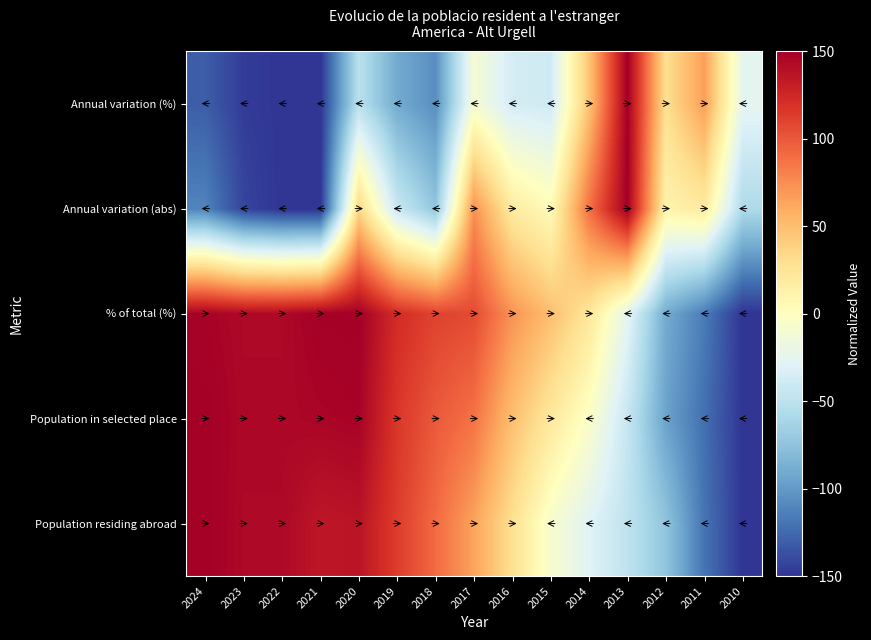

Reading right to left, extract all data points from this chart.

Population residing abroad: 2010=-150.0	2011=-119.6	2012=-73.8	2013=-48.3	2014=-29.3	2015=-7.5	2016=28.7	2017=64.4	2018=90.9	2019=113.5	2020=136.7	2021=134.8	2022=143.9	2023=143.9	2024=150.0
Population in selected place: 2010=-150.0	2011=-121.9	2012=-95.1	2013=-44.2	2014=-4.0	2015=21.4	2016=49.6	2017=87.1	2018=99.1	2019=116.5	2020=147.3	2021=146.0	2022=144.6	2023=144.6	2024=150.0
% of total (%): 2010=-150.0	2011=-115.8	2012=-90.2	2013=-25.6	2014=23.3	2015=49.7	2016=72.3	2017=106.5	2018=110.4	2019=122.0	2020=150.0	2021=149.2	2022=143.8	2023=143.8	2024=147.7
Annual variation (abs): 2010=-57.7	2011=19.2	2012=11.5	2013=150.0	2014=88.5	2015=3.8	2016=19.2	2017=73.1	2018=-73.1	2019=-42.3	2020=34.6	2021=-150.0	2022=-150.0	2023=-142.3	2024=-111.5
Annual variation (%): 2010=-25.0	2011=66.5	2012=29.5	2013=150.0	2014=46.5	2015=-39.0	2016=-36.3	2017=-10.3	2018=-106.3	2019=-90.4	2020=-51.1	2021=-150.0	2022=-150.0	2023=-146.1	2024=-130.6